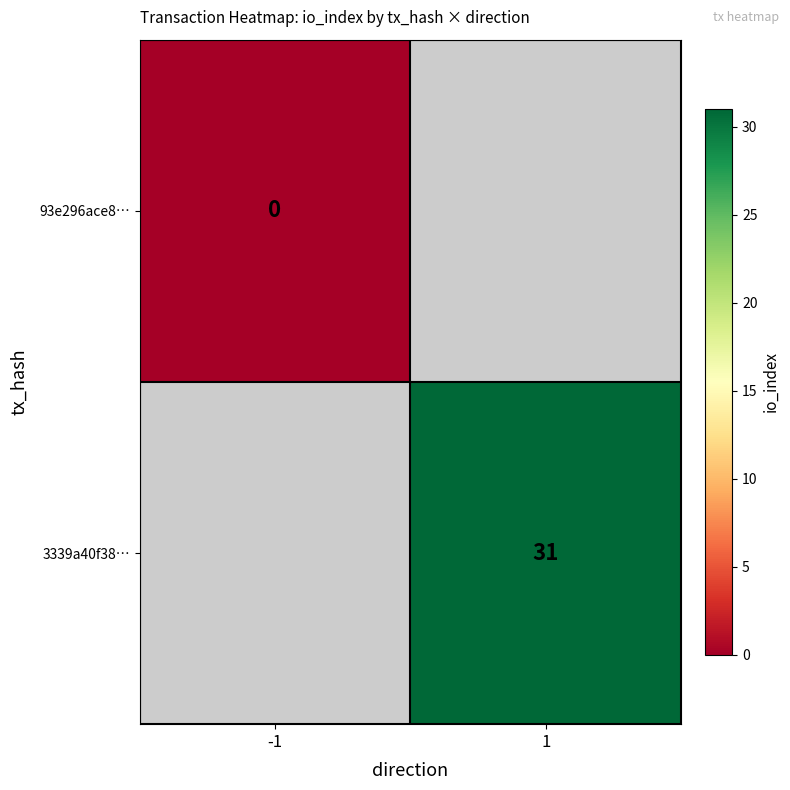

Between -1 and 1, which is larger?

1